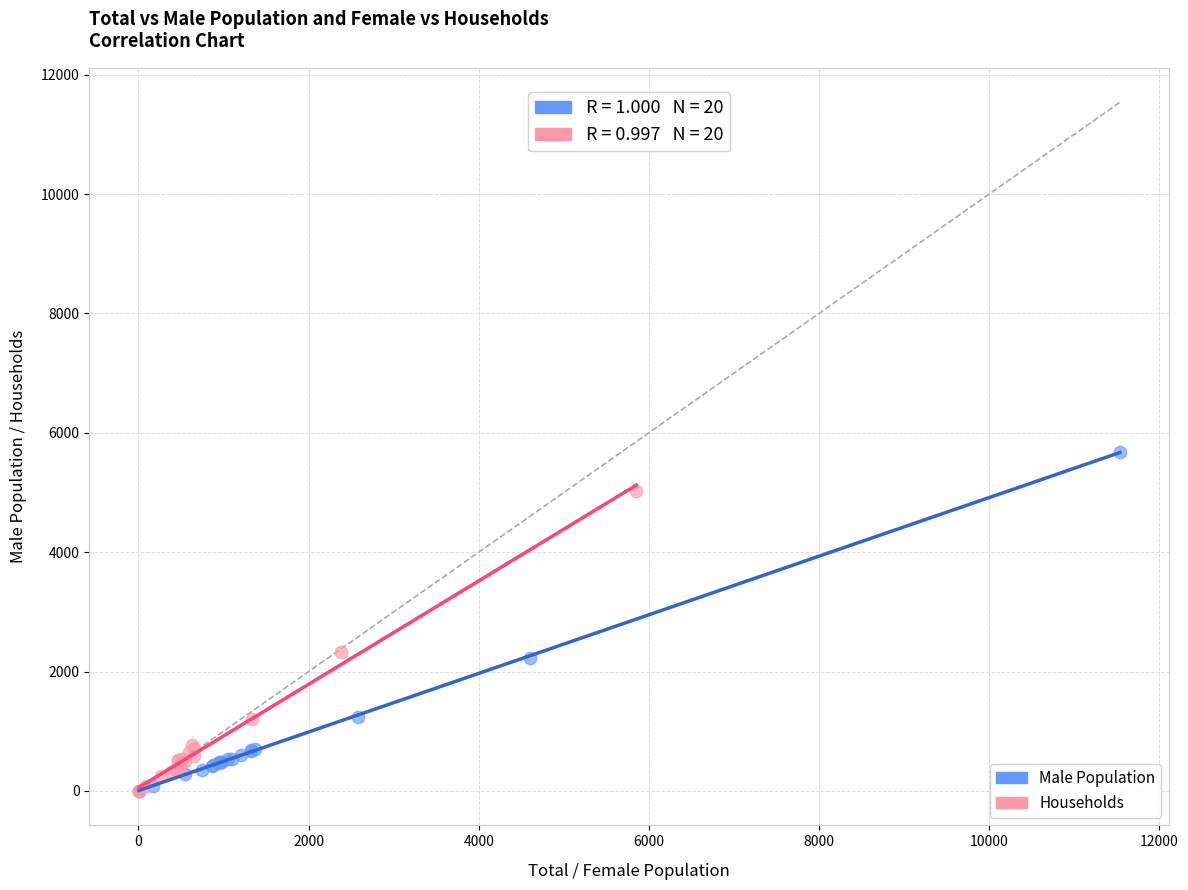

Which series reaches the maximum Y coordinate?

Male Population